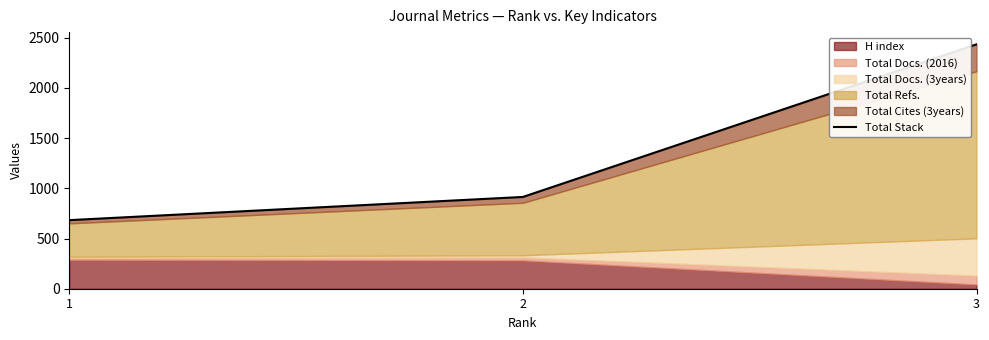

What is the difference between the maximum and minimum values?

1751